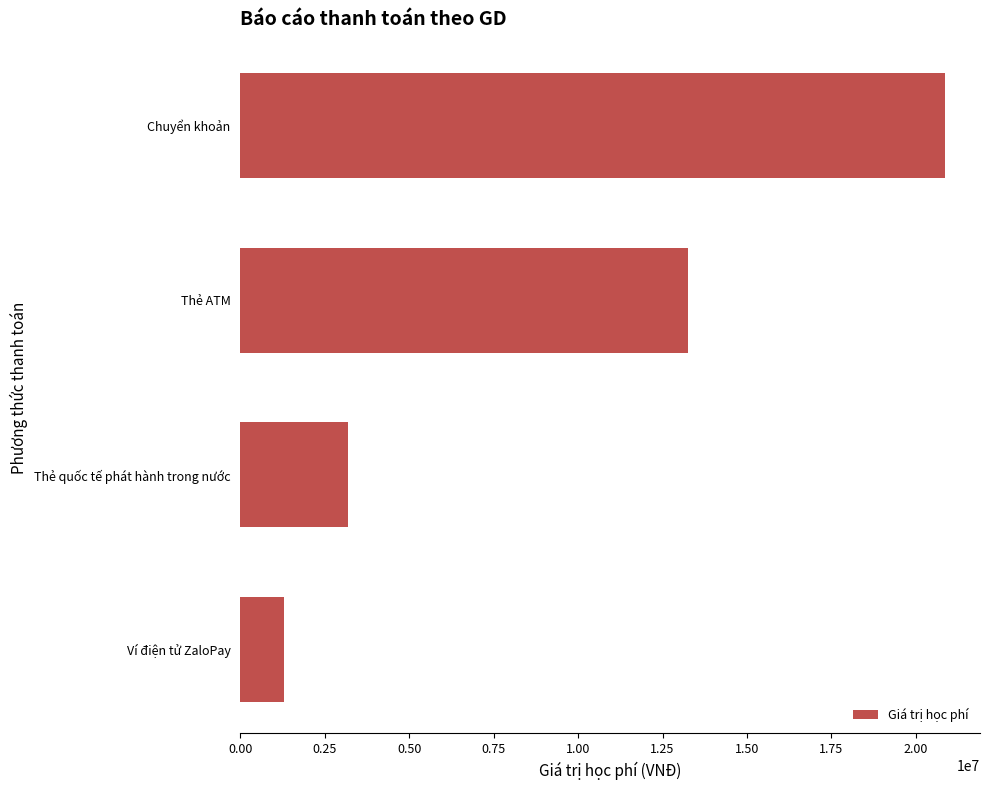

What is the change in value from Thẻ quốc tế phát hành trong nước to Chuyển khoản?

+17650000